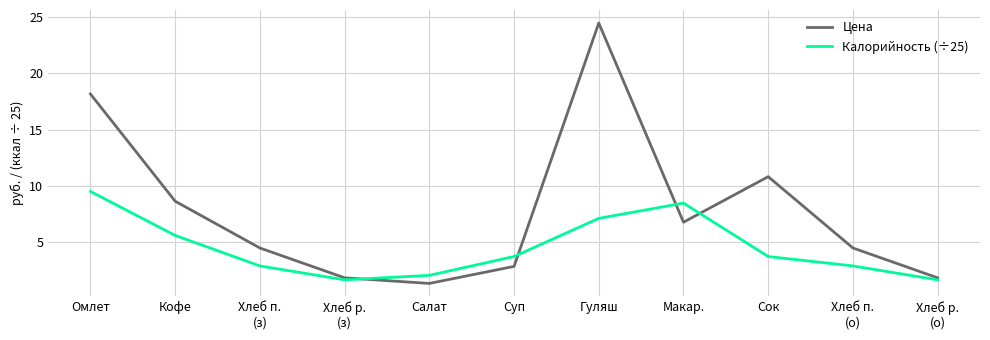

The Цена series shows 4.4 at Хлеб п.
(о). True or false?

True